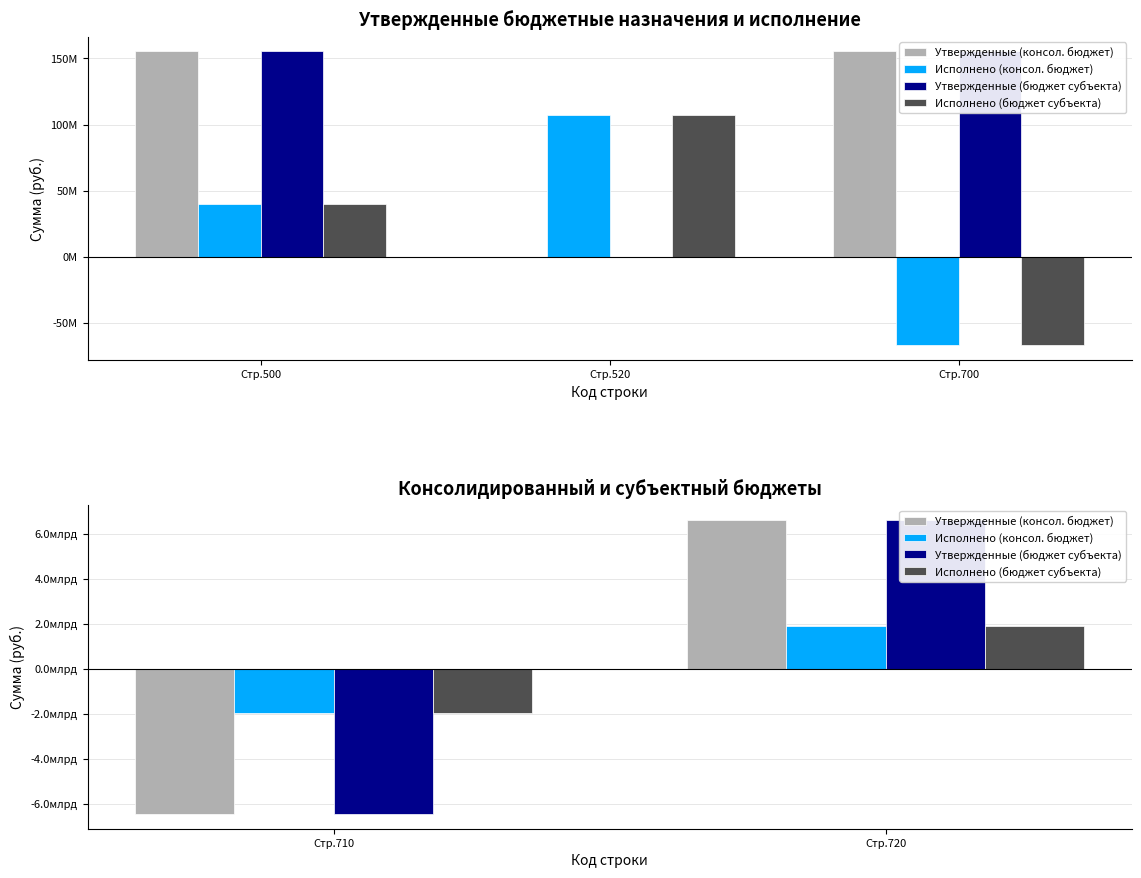

At how many categories does at least one series exceed 4358789960?

1